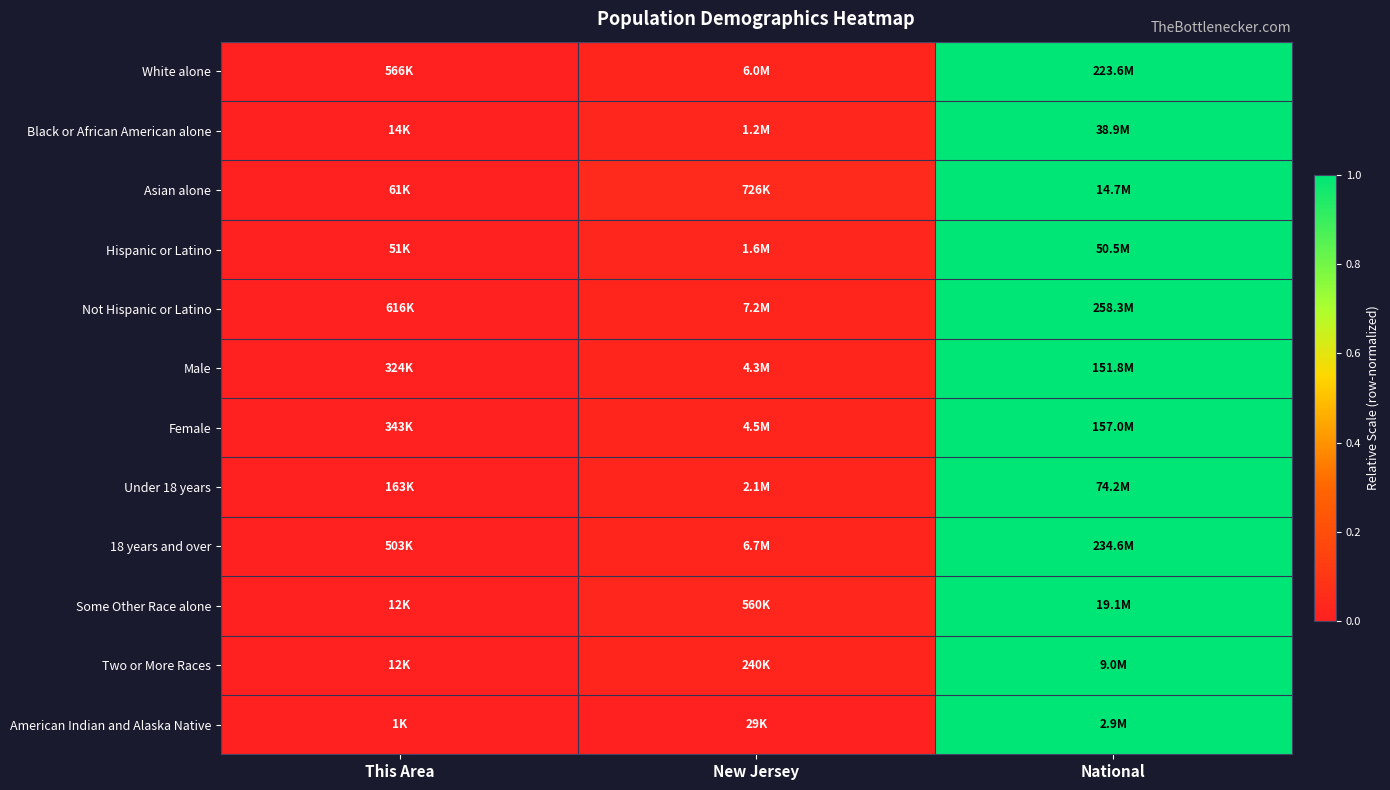

List the series in order of their peak value, highest first.

White alone, Black or African American alone, Asian alone, Hispanic or Latino, Not Hispanic or Latino, Male, Female, Under 18 years, 18 years and over, Some Other Race alone, Two or More Races, American Indian and Alaska Native